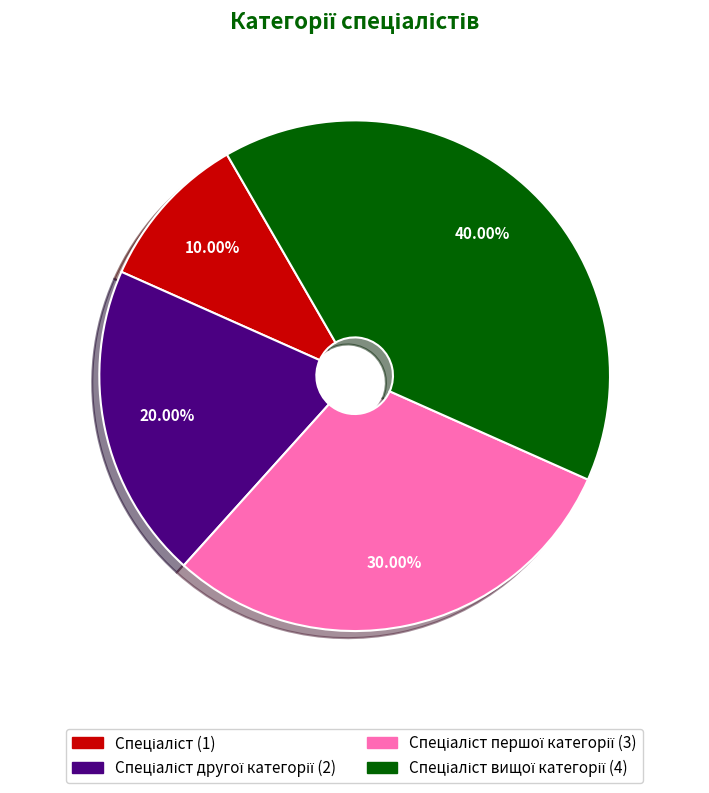

To the nearest percent, what is the average slice percentage?

25%